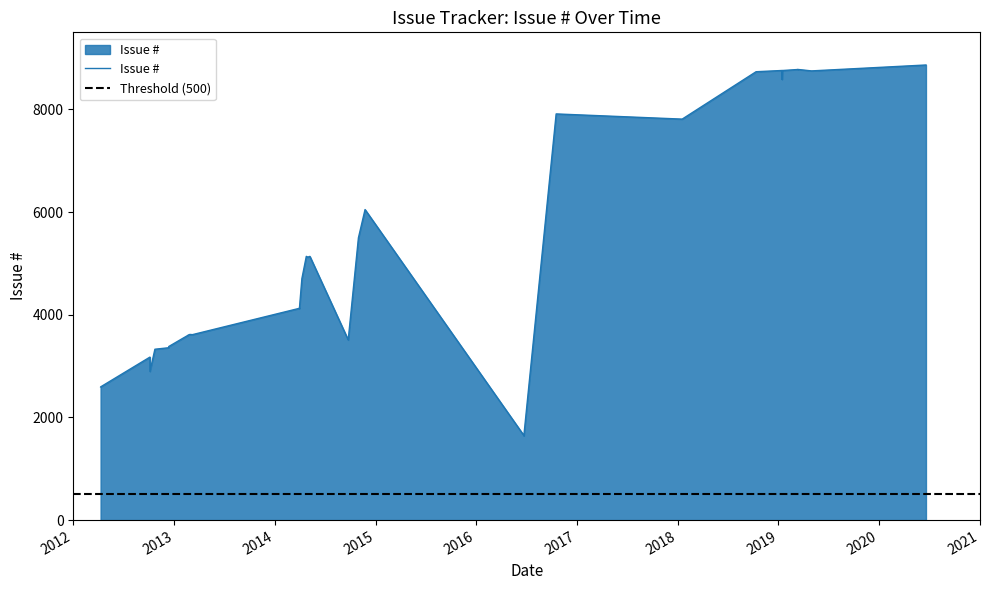

What is the label of the 7th point from the left?

2013-02-27